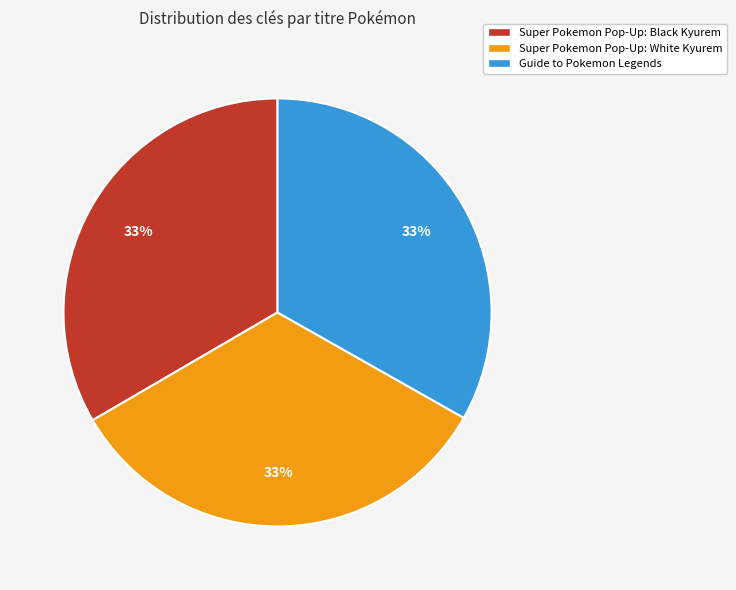

To the nearest percent, what portion does Guide to Pokemon Legends represent?

33%